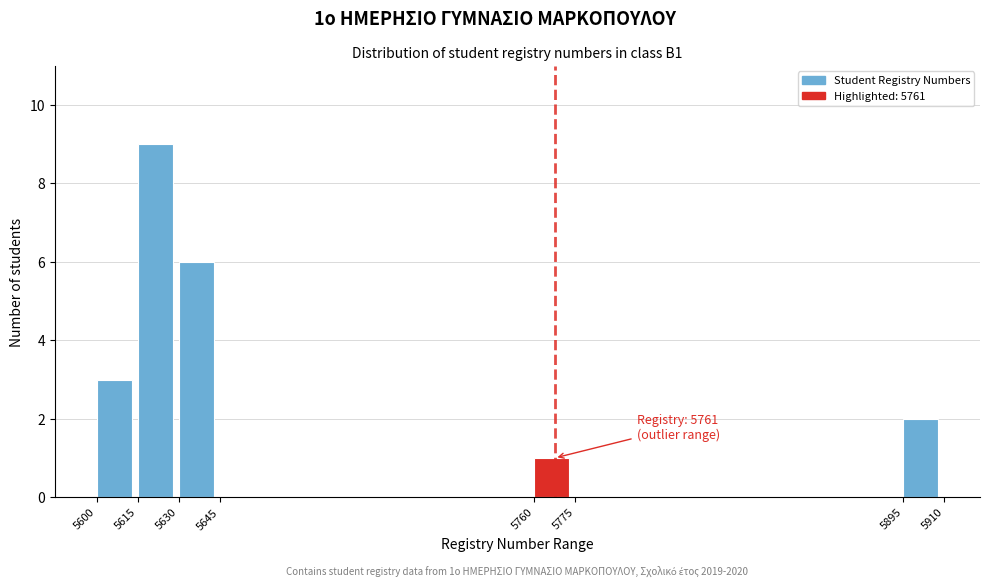

Over which range of the x-axis is the bar tallest?

5615 to 5630